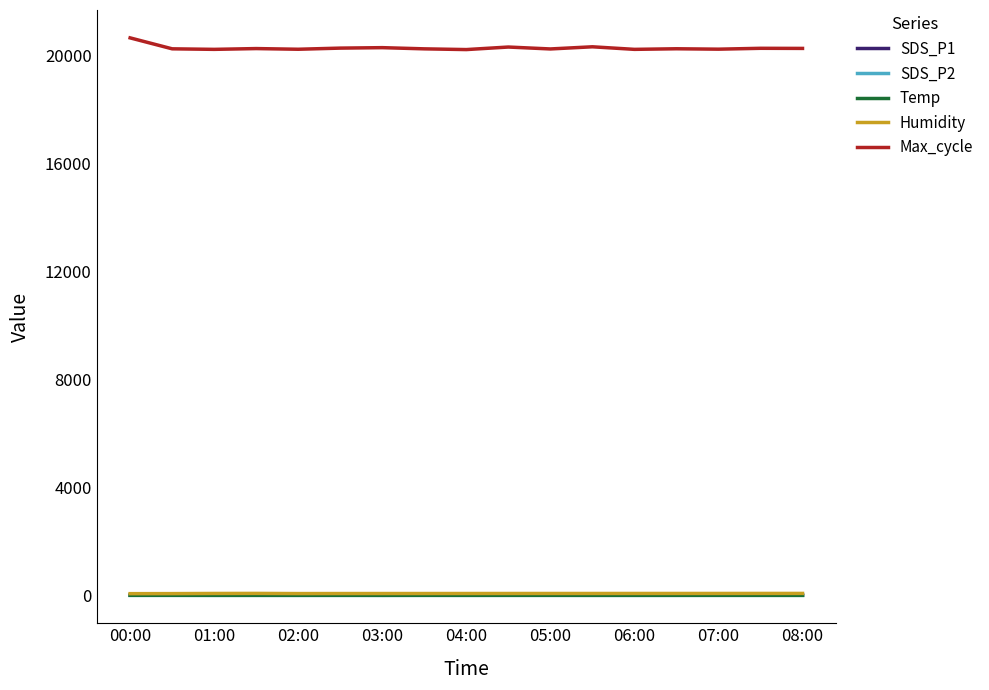

What is the minimum value for Max_cycle?

20205.0